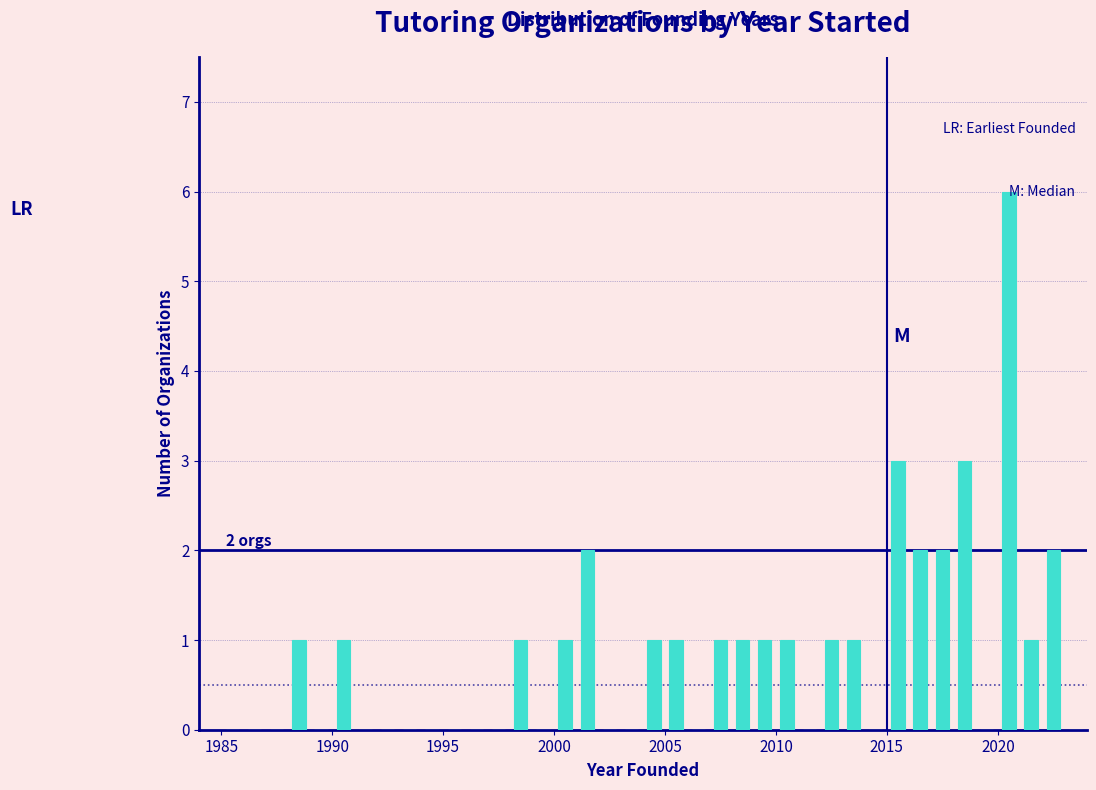

Read against the x-axis, roughly where is the centre of the tallest bar?

2020.5